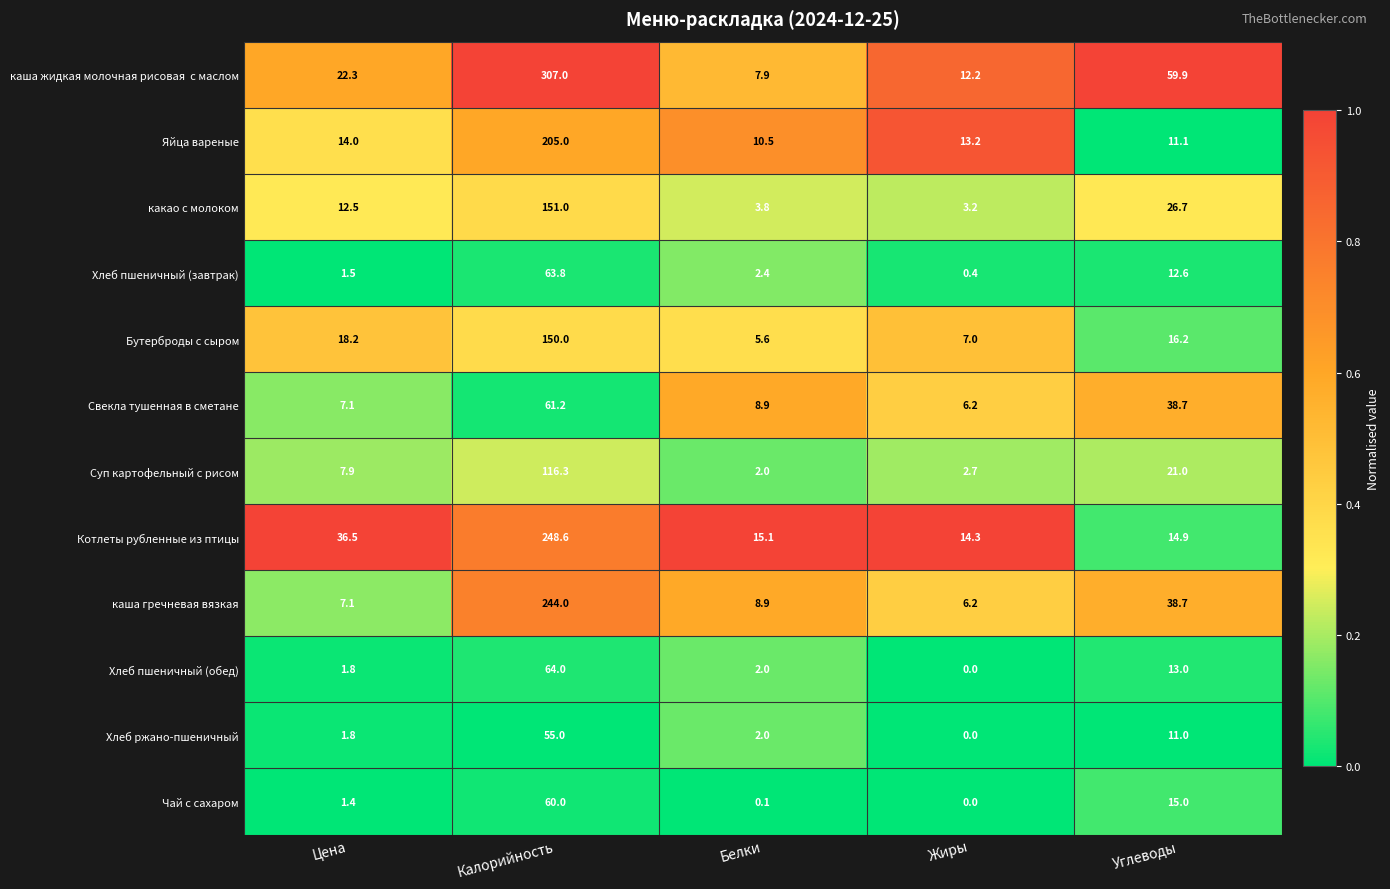

What is the average value of the Яйца вареные series?

50.8